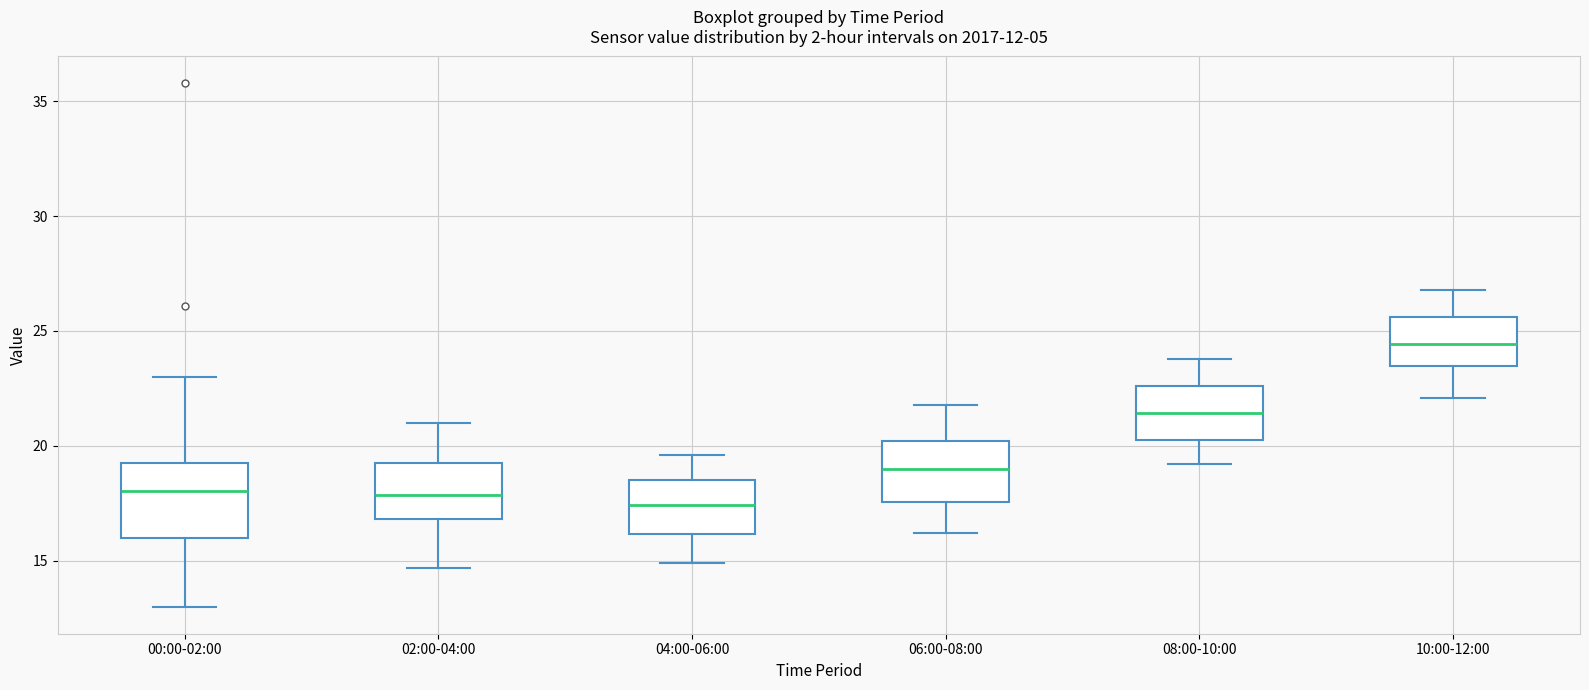

Which box is the tallest, from its lower edge to its upper edge?

00:00-02:00